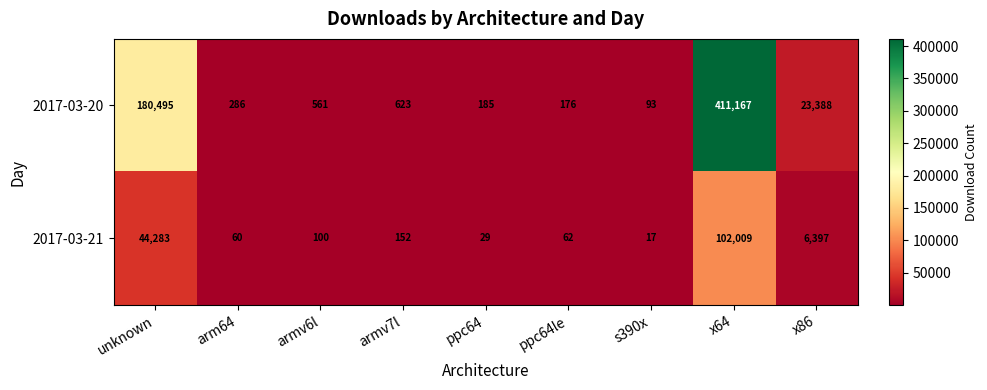

Between arm64 and x64, which series saw the biggest shift?

2017-03-20